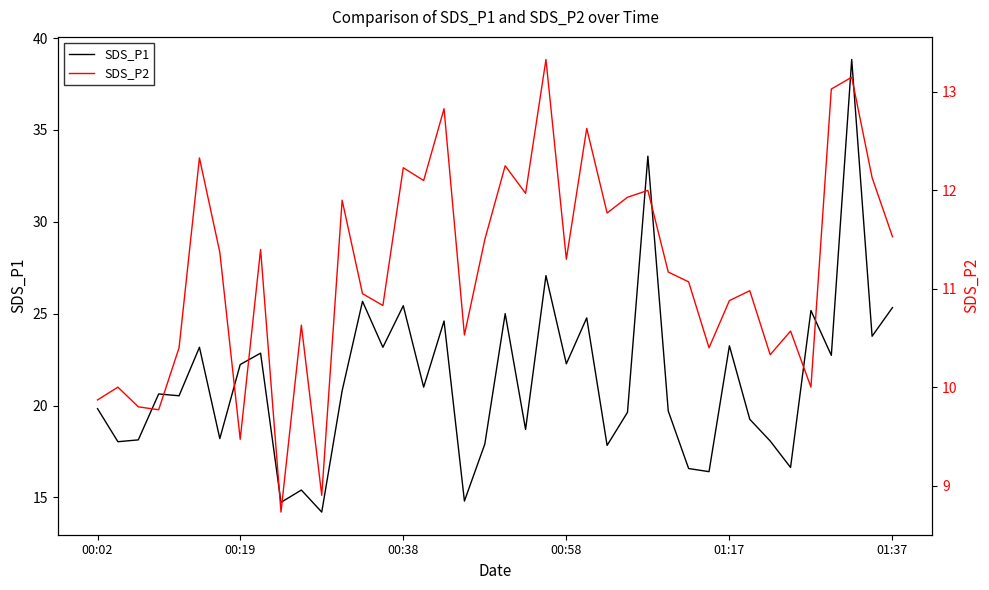

True or false: SDS_P2 and SDS_P1 cross at least once.

False